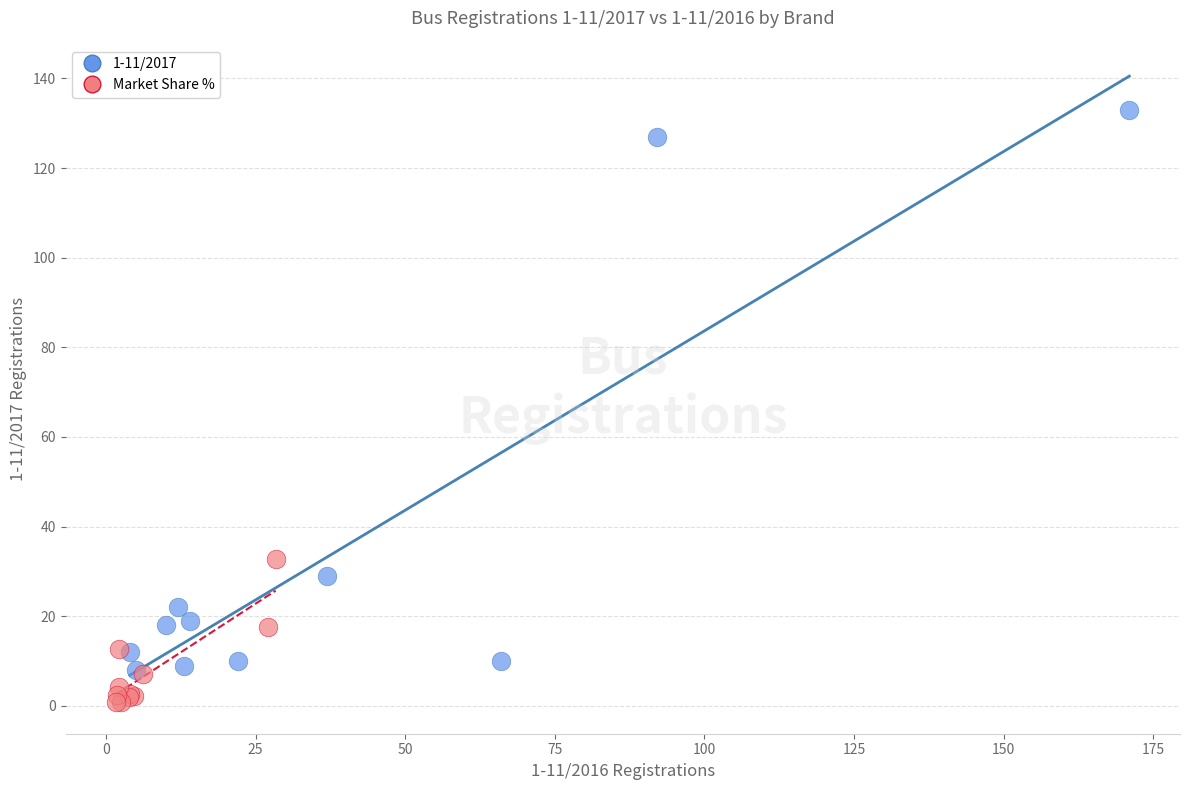

Which series contains the lowest Y value?

Market Share %